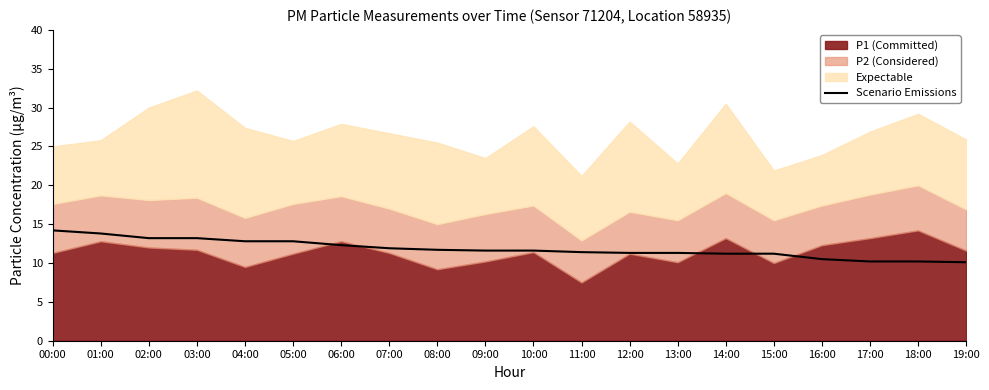

What is the label of the 17th point from the right?

03:00